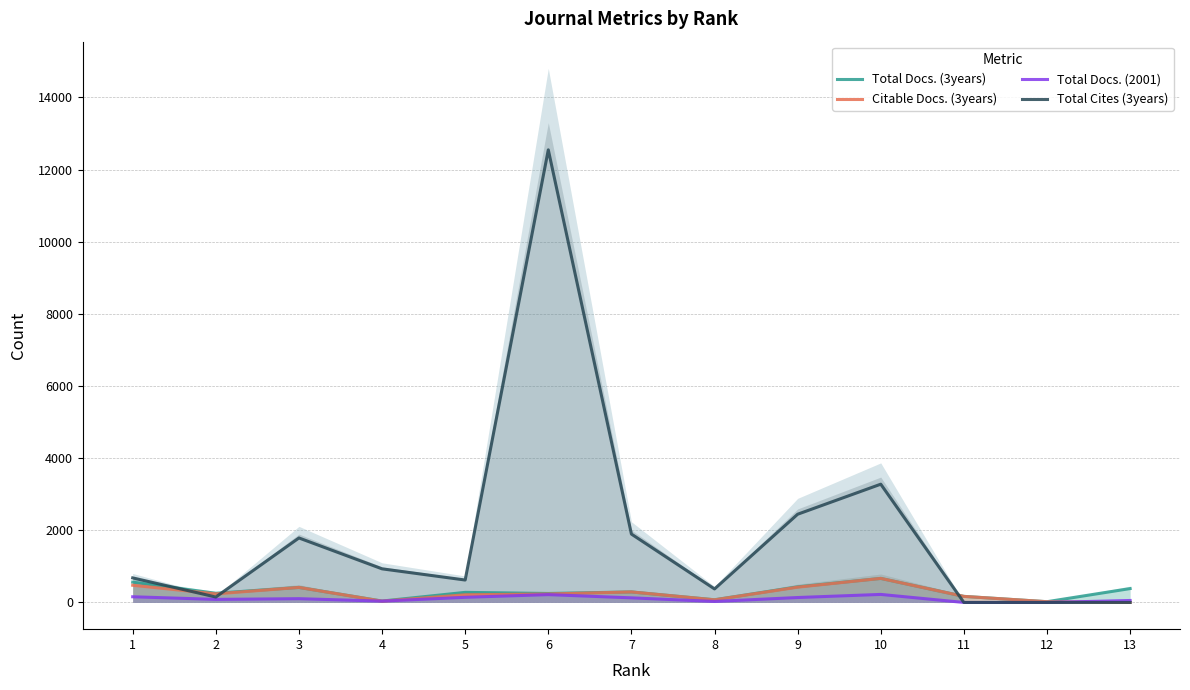

What is the approximate value of Total Docs. (3years) at 6, to the nearest 10?

250